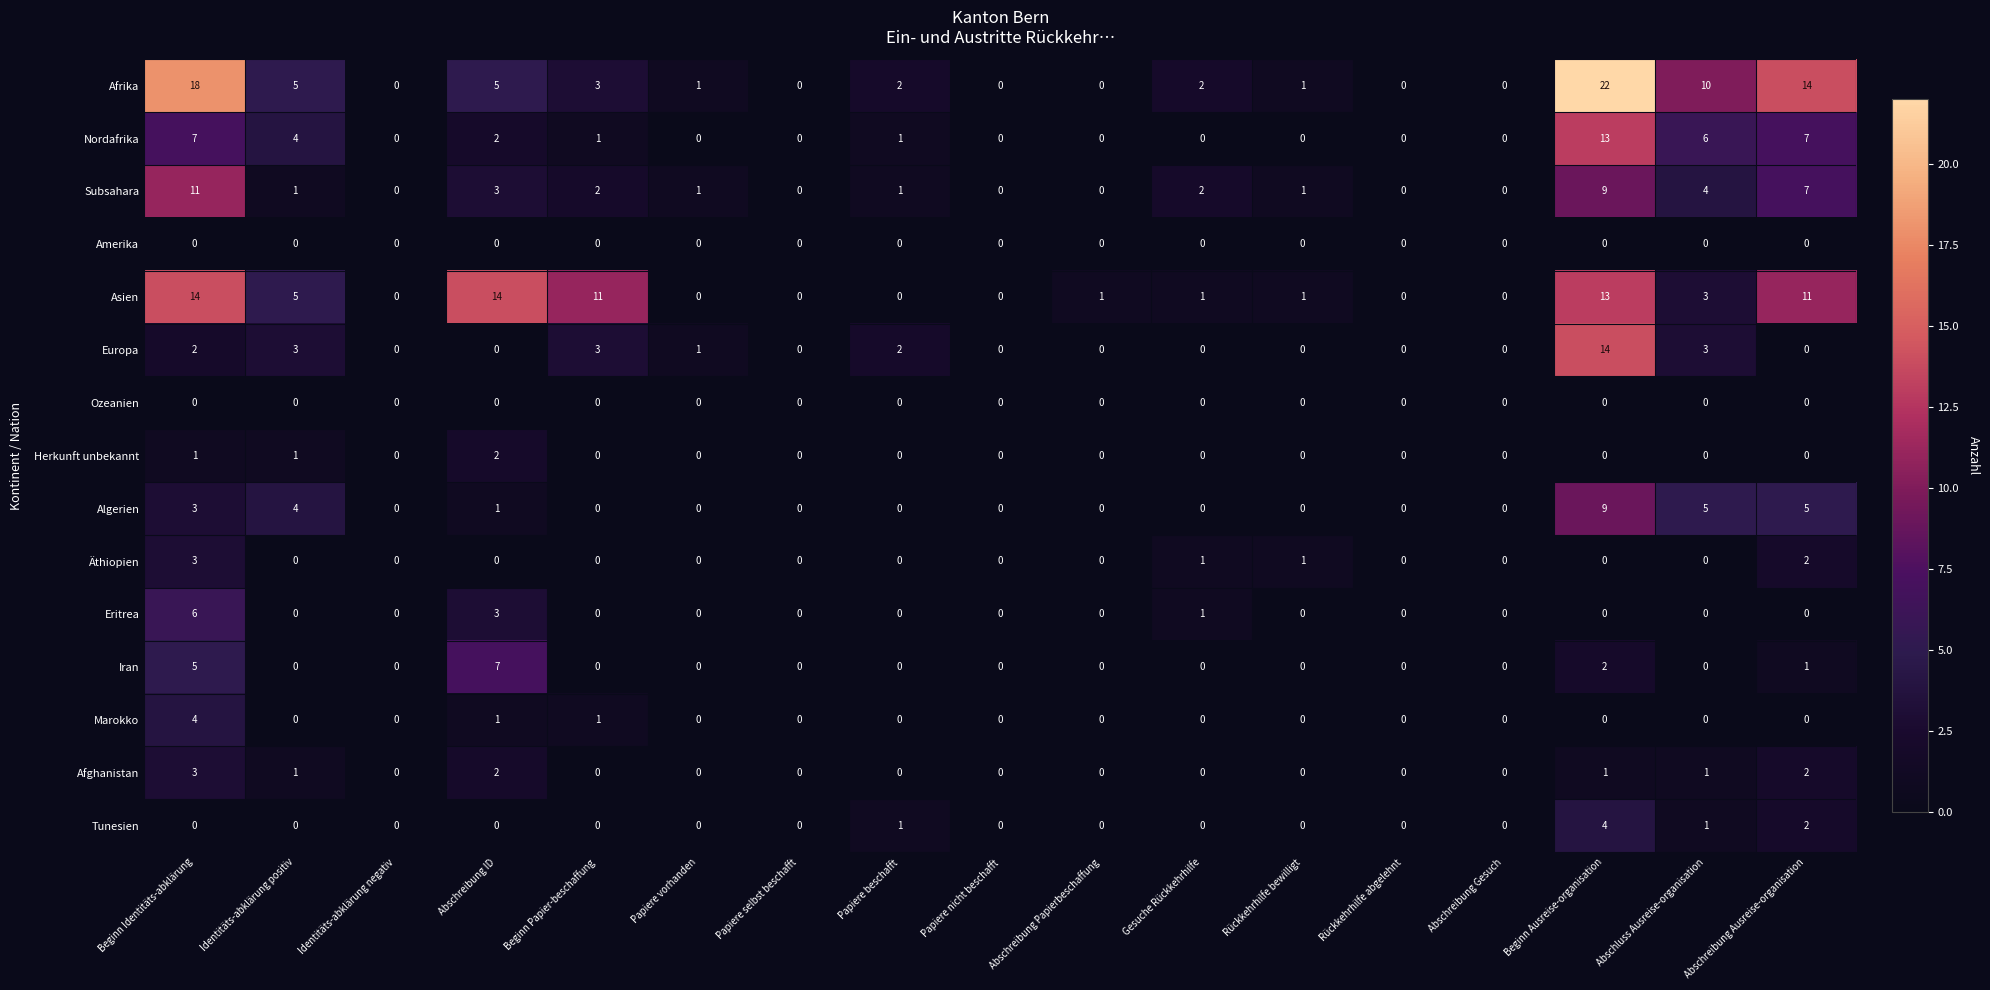

What is the maximum value shown in the chart?

22